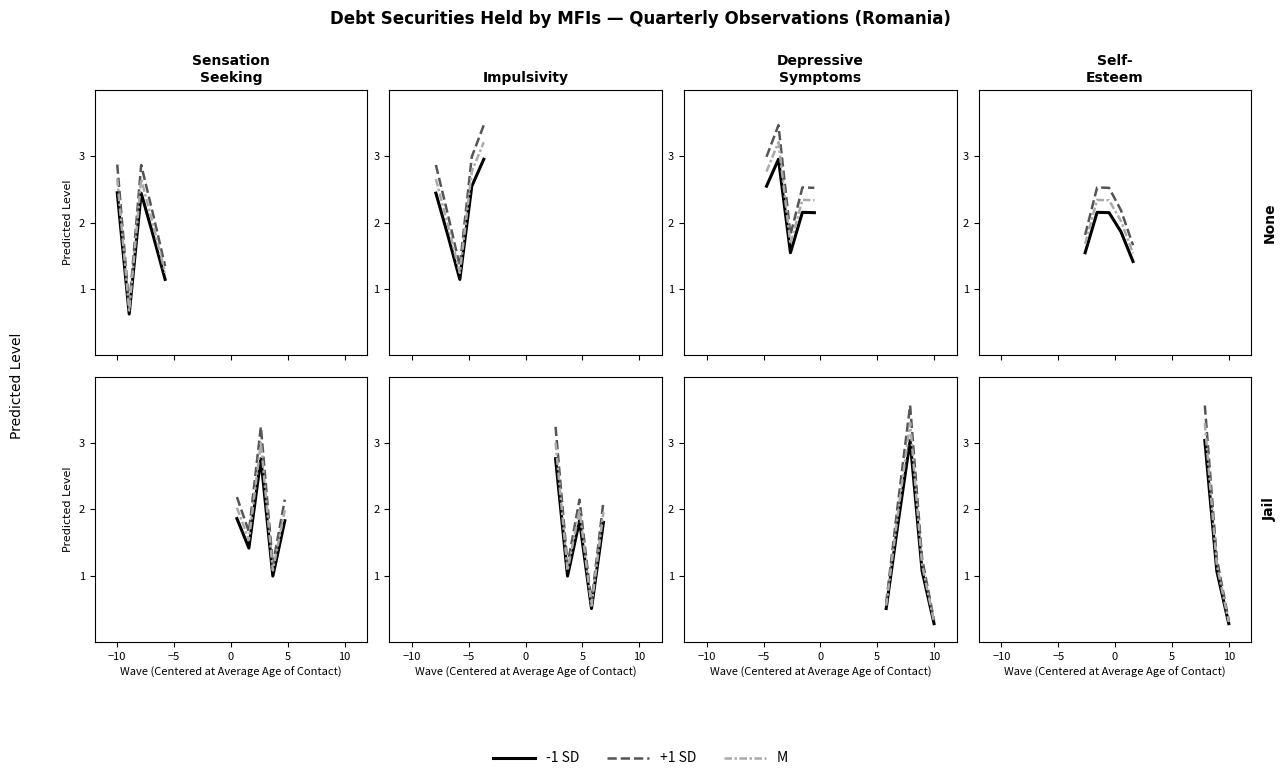

At which label is +1 SD closest to 1?

−5